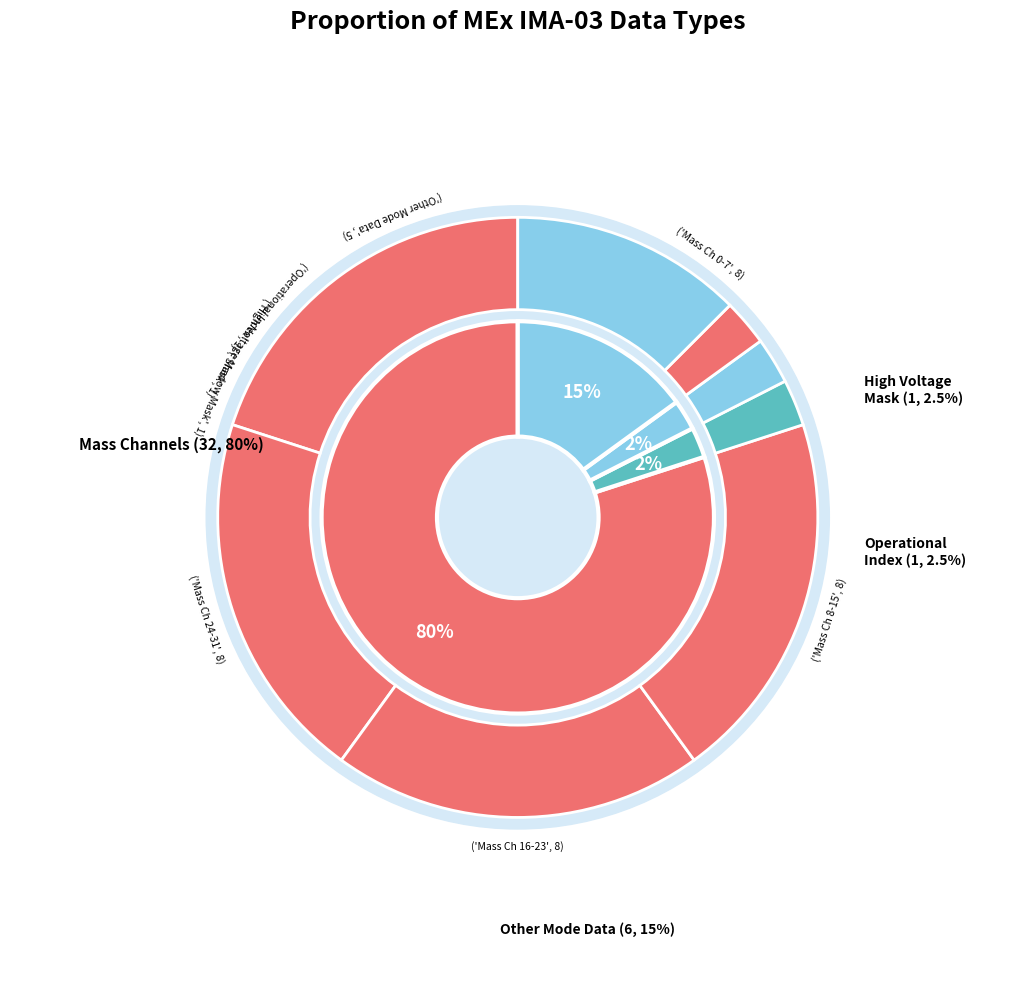

Which slice is the largest?

Mass Channel 0-7